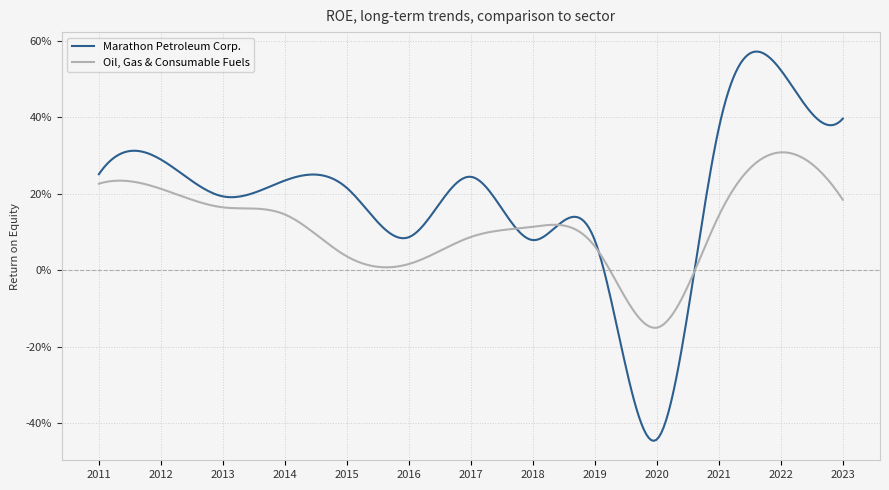

Does the chart have visible grid lines?

Yes